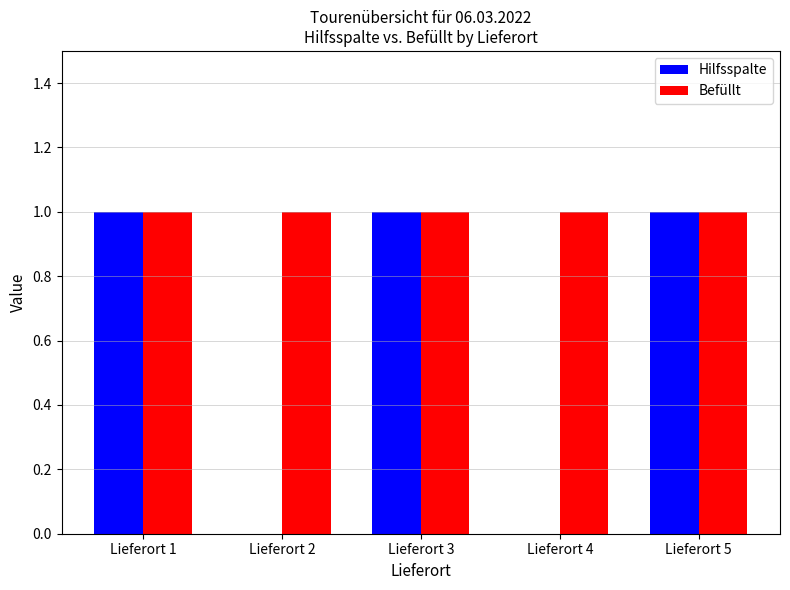

What is the sum of all Hilfsspalte values?

3